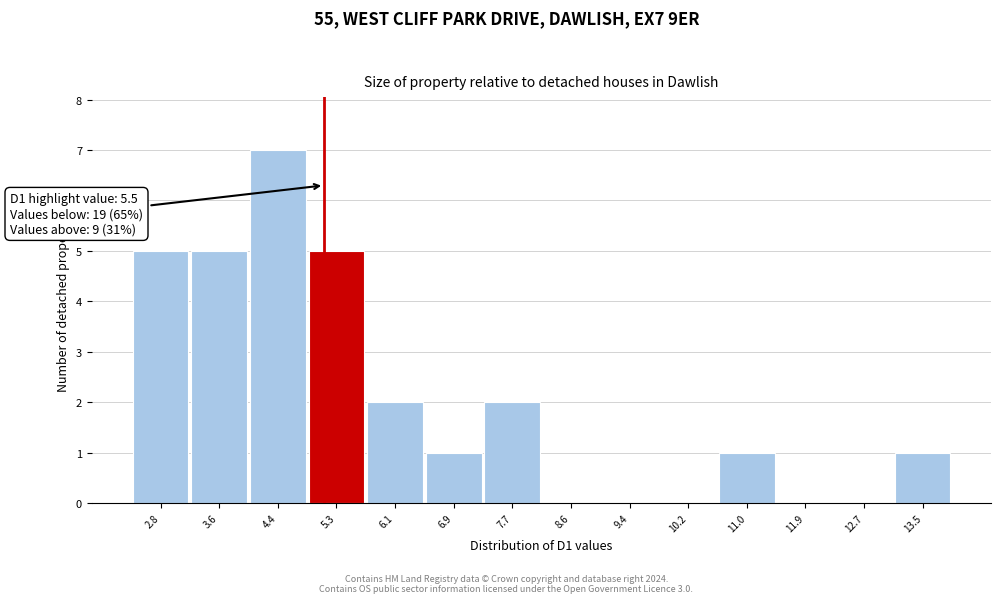

Reading left to right, transcribe all the data shown in this chart.

2.8=5	3.6=5	4.4=7	5.3=5	6.1=2	6.9=1	7.7=2	8.6=0	9.4=0	10.2=0	11.0=1	11.9=0	12.7=0	13.5=1